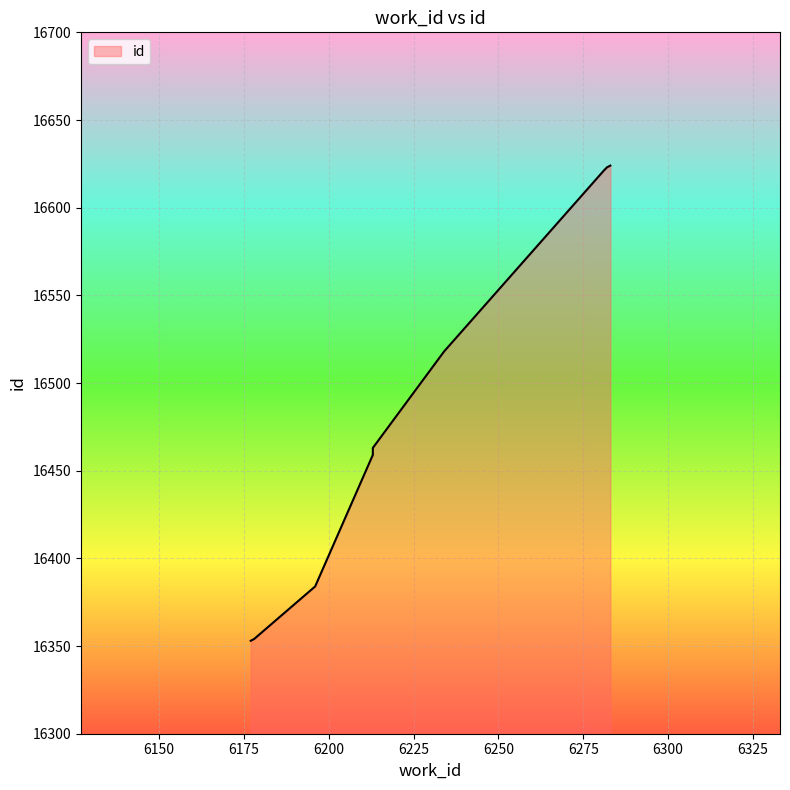

How many lines are shown in the chart?

1